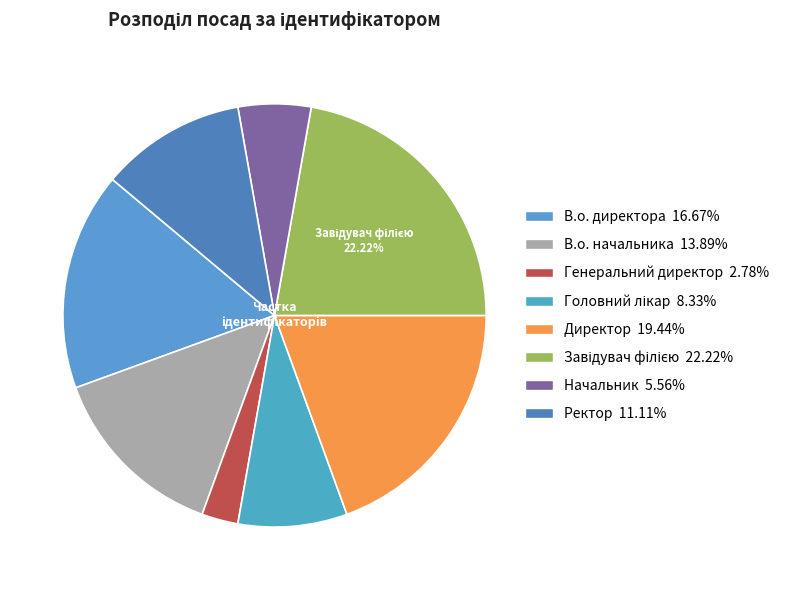

To the nearest percent, what percentage of the pie is Начальник?

6%